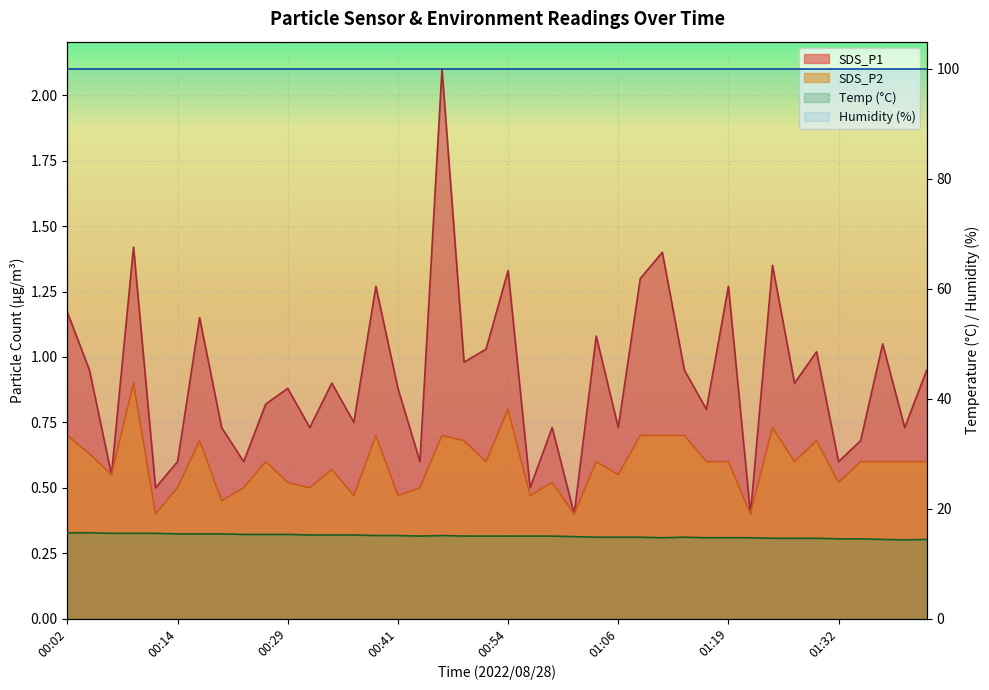

What is the sum of all SDS_P2 values?

23.6